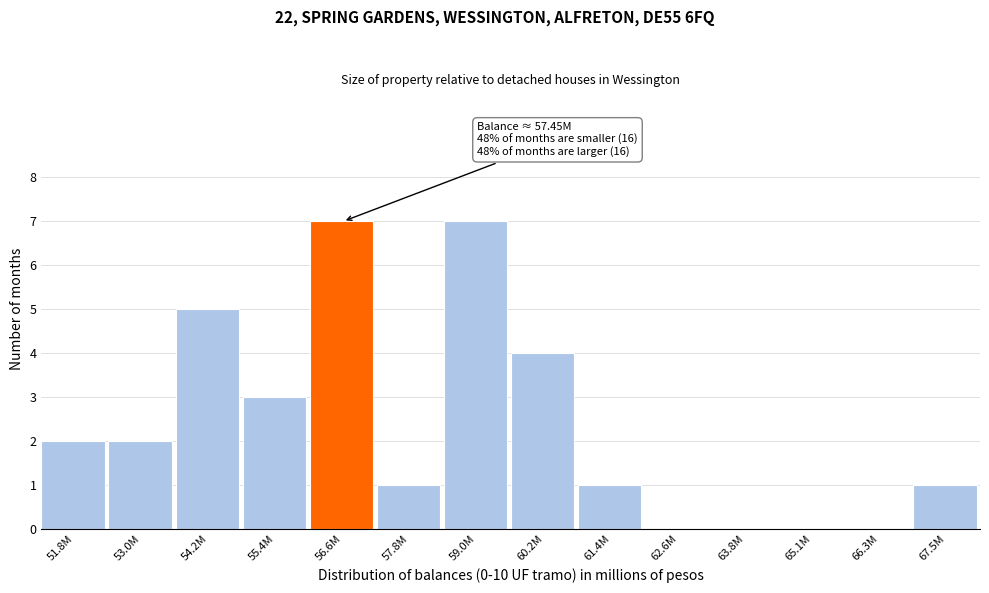

Reading right to left, extract all data points from this chart.

67.5M=1	66.3M=0	65.1M=0	63.8M=0	62.6M=0	61.4M=1	60.2M=4	59.0M=7	57.8M=1	56.6M=7	55.4M=3	54.2M=5	53.0M=2	51.8M=2